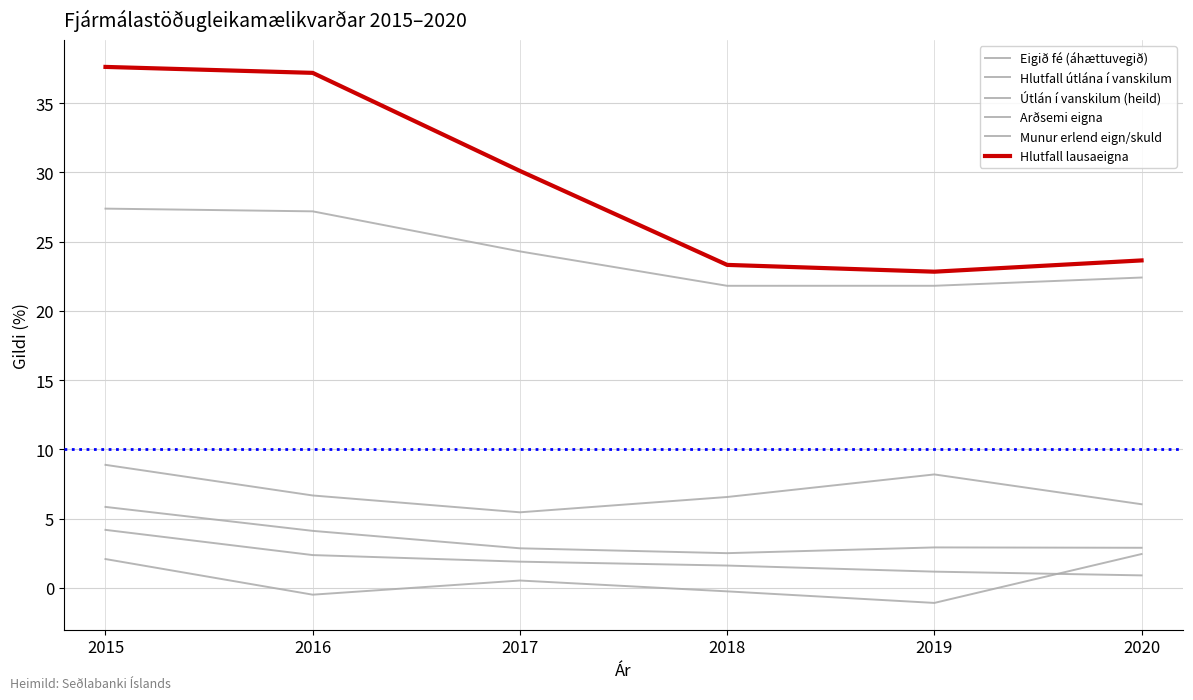

What is the average value of the Arðsemi eigna series?

2.0